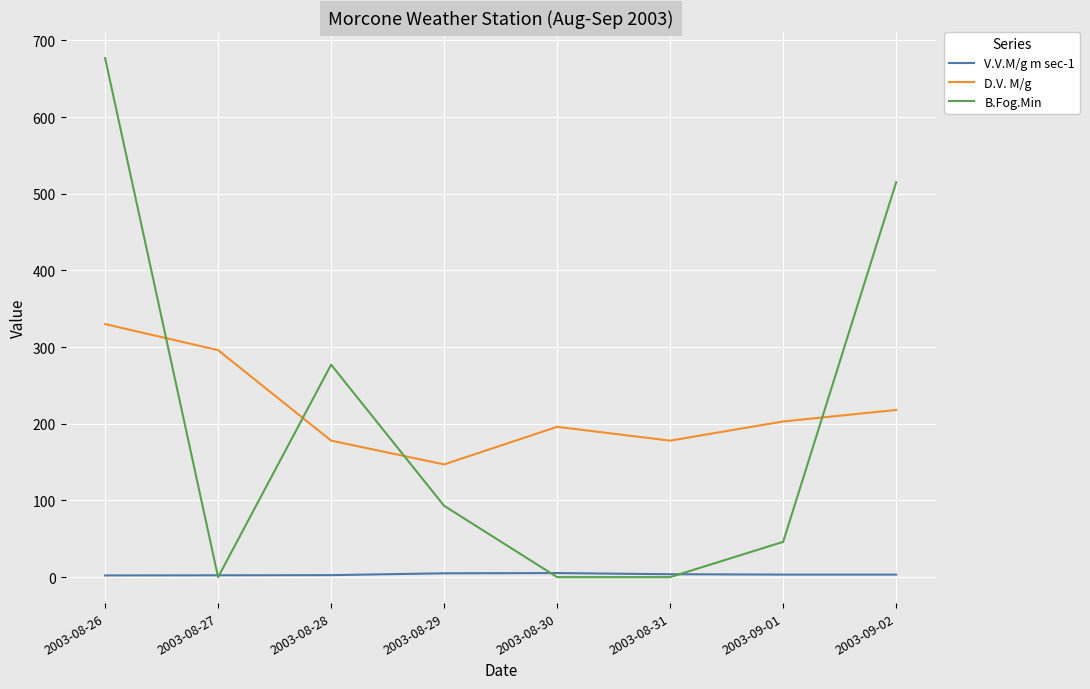

Is it true that D.V. M/g equals 432.3 at 2003-08-27?

False